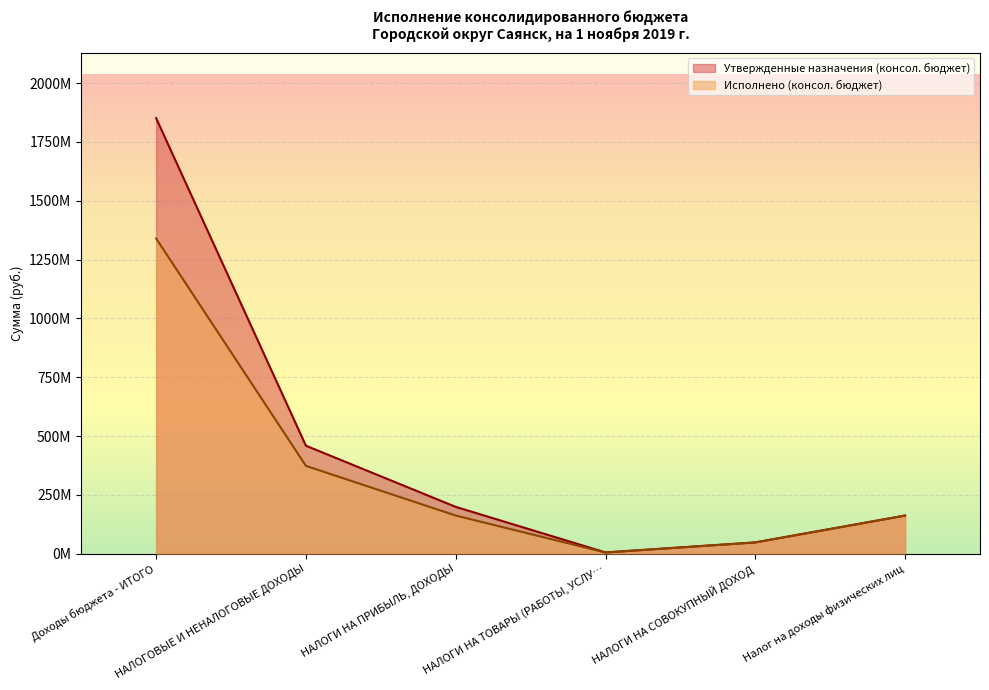

What are all the series names shown in the legend?

Утвержденные назначения (консол. бюджет), Исполнено (консол. бюджет)